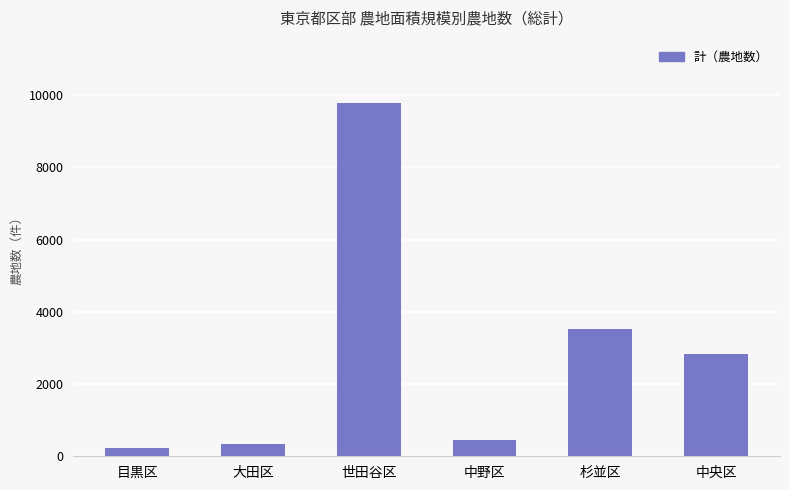

What is the label of the 4th bar from the right?

世田谷区